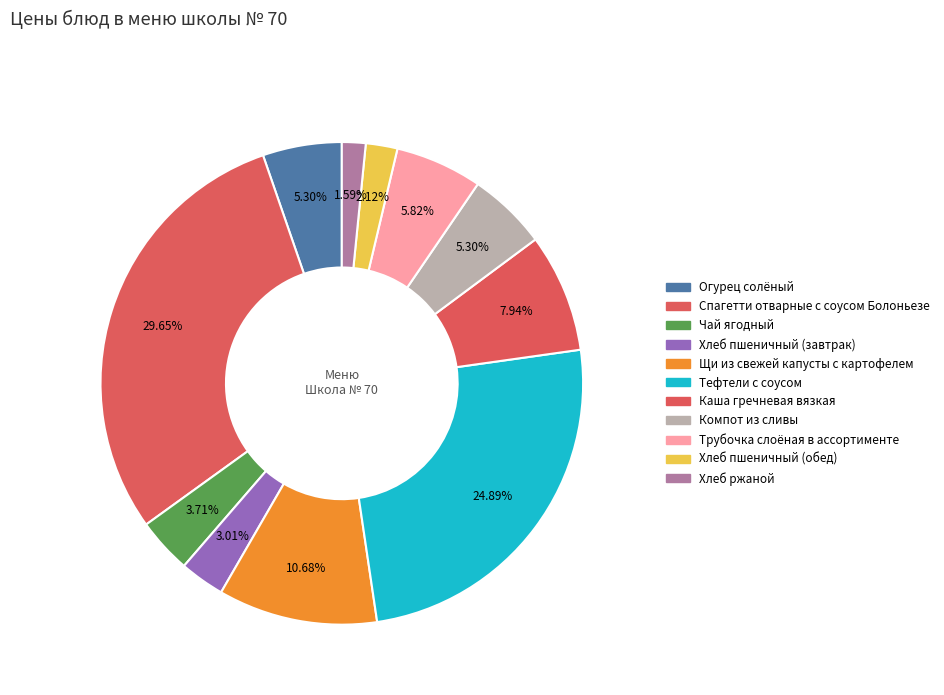

What is the change in value from Спагетти отварные с соусом Болоньезе to Каша гречневая вязкая?

-41.0